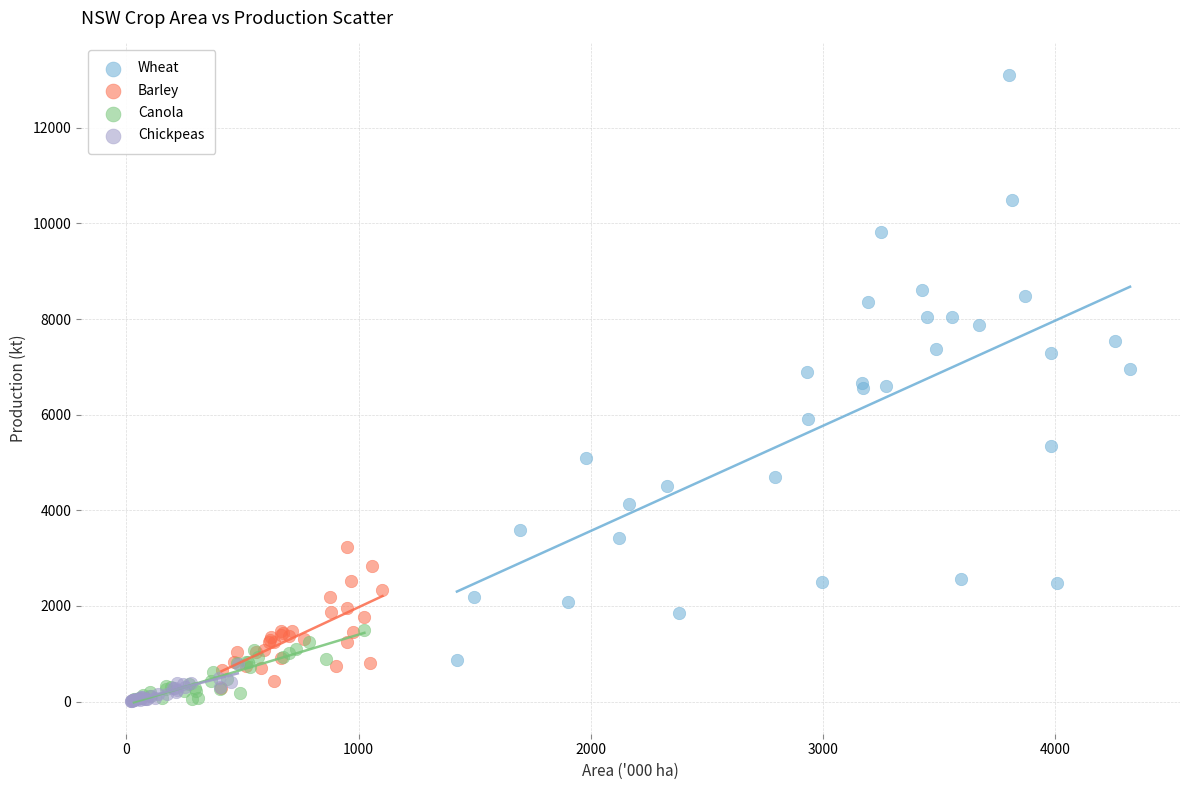

Which series contains the highest Y value?

Wheat